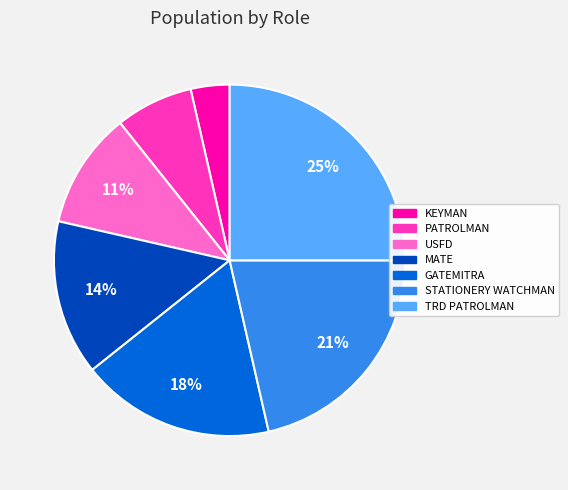

Does any single category account for the majority?

No